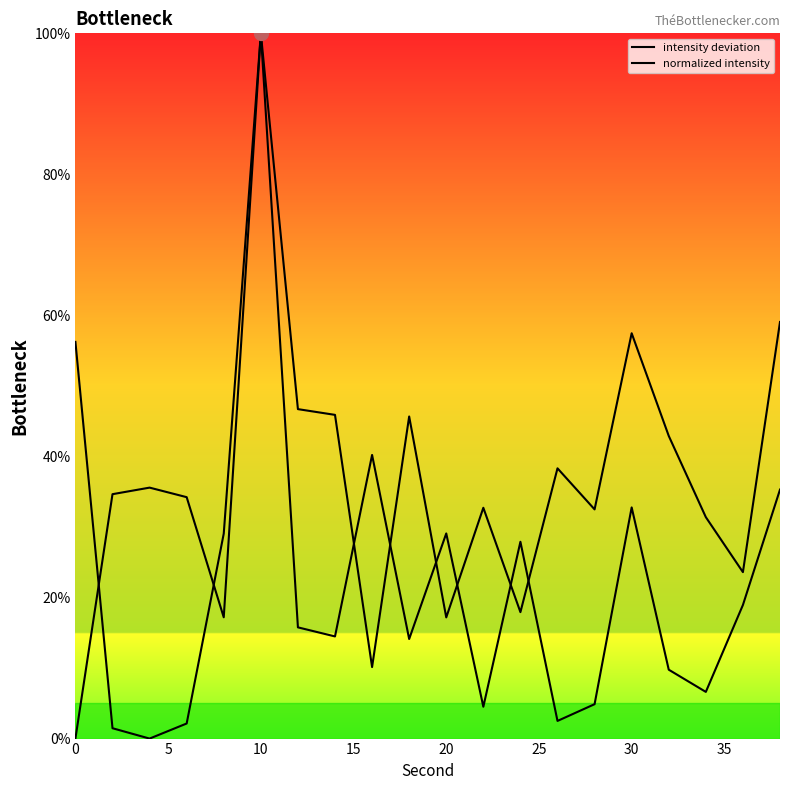

How many lines are shown in the chart?

2